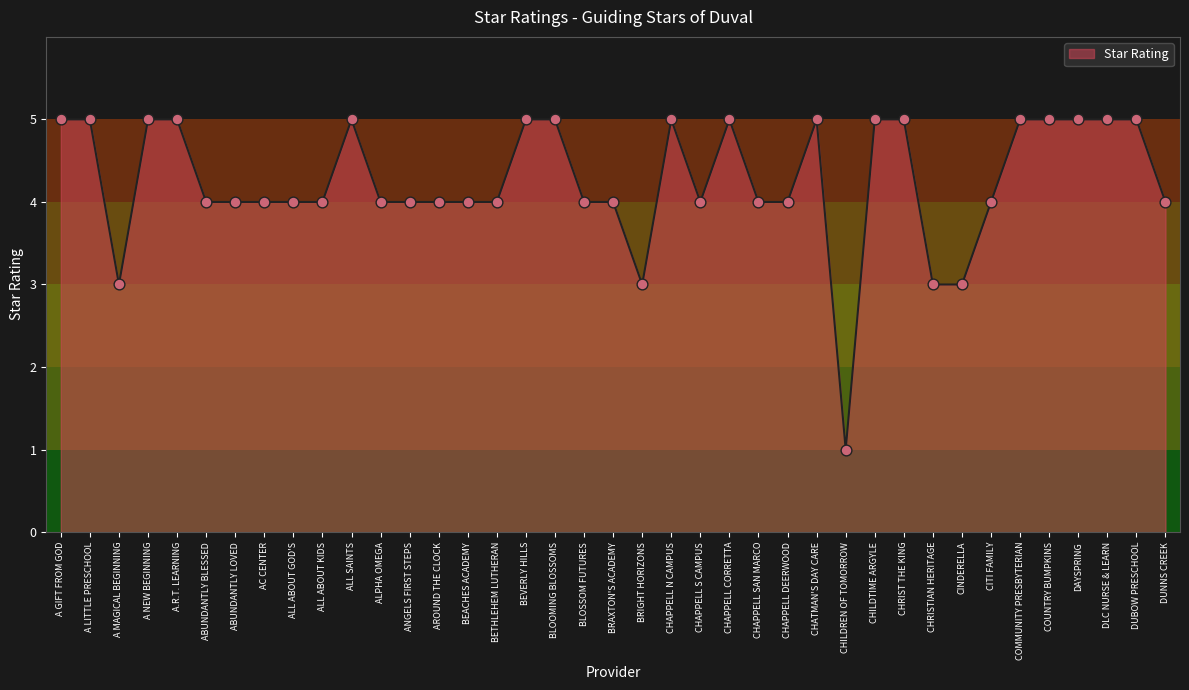

Approximately how many times larger is the value at A LITTLE PRESCHOOL compared to BRIGHT HORIZONS?

1.7